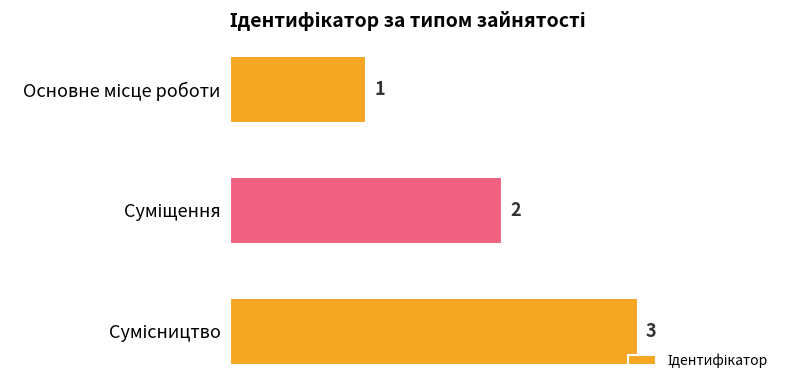

How many values are between 1 and 3?

3